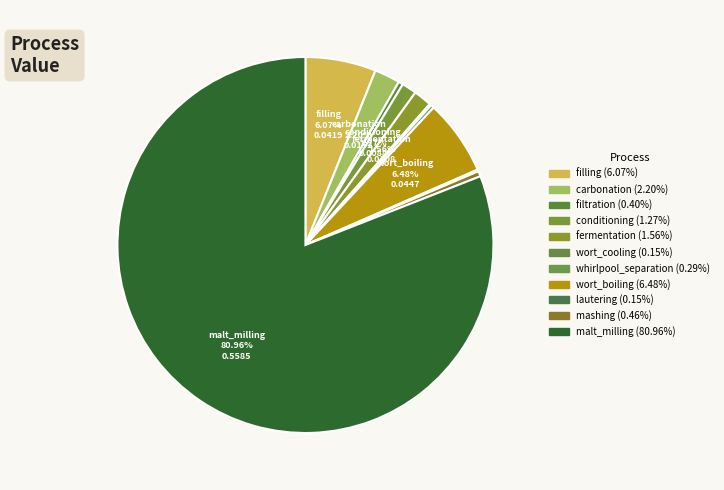

What is the smallest slice in the pie chart?

lautering